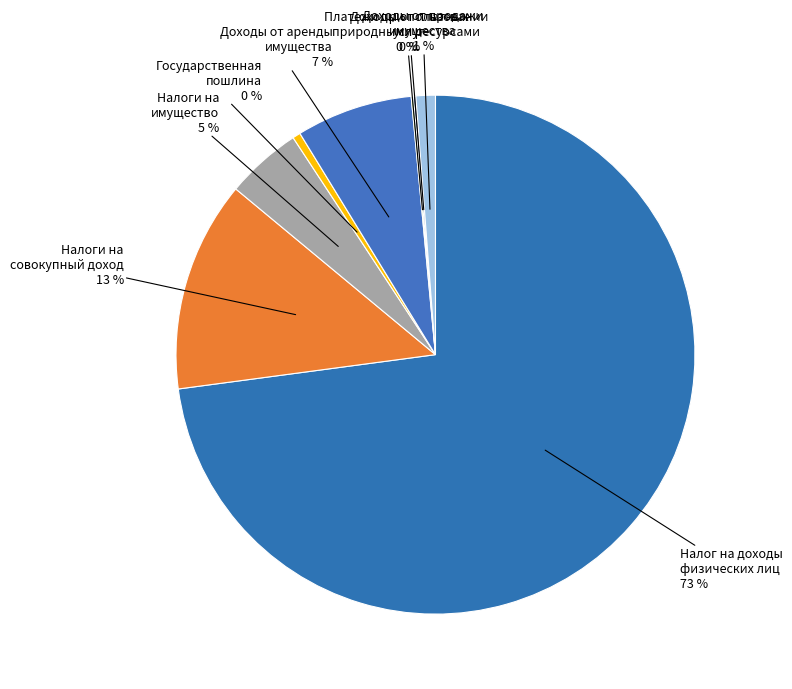

Which category has the biggest portion of the pie?

Налог на доходы физических лиц